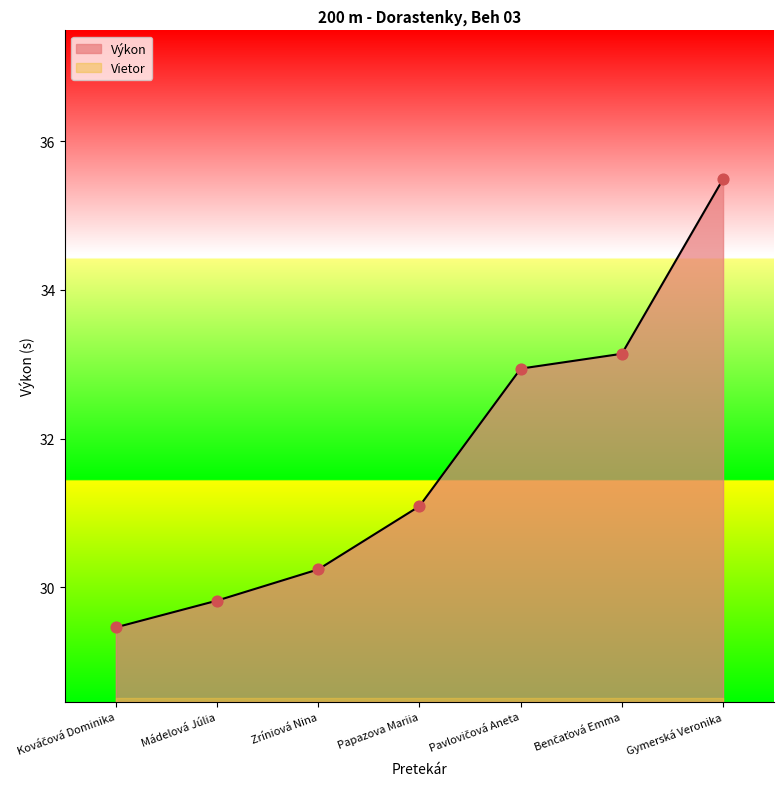

What is the change in value from Zríniová Nina to Papazova Mariia?

+0.9